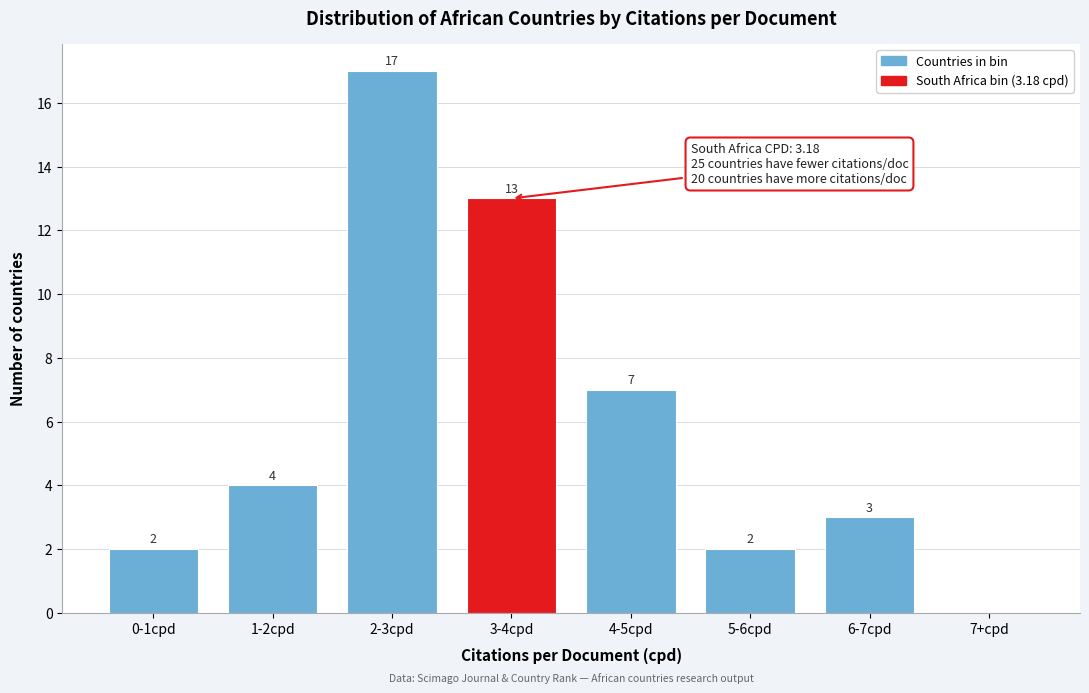

Reading left to right, extract all data points from this chart.

0-1cpd=2	1-2cpd=4	2-3cpd=17	3-4cpd=13	4-5cpd=7	5-6cpd=2	6-7cpd=3	7+cpd=0